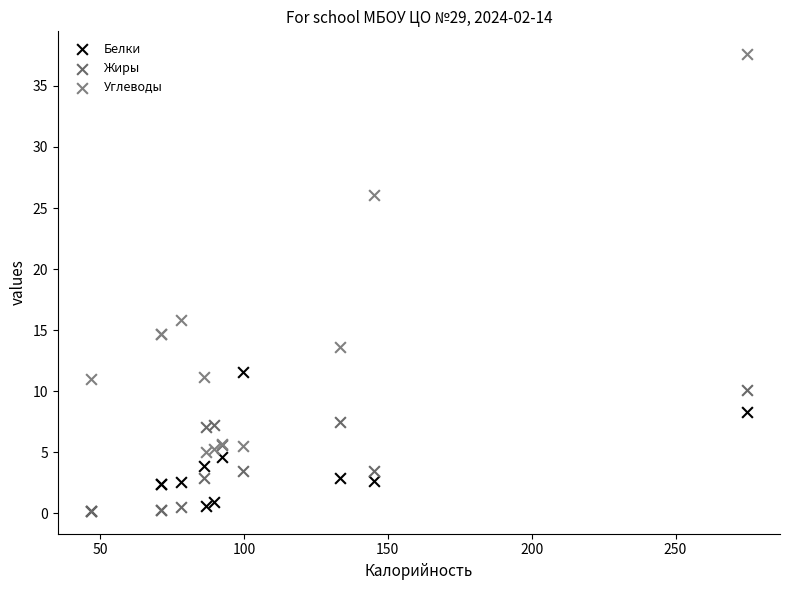

Across all series, what Y value is closest to 18?

15.8